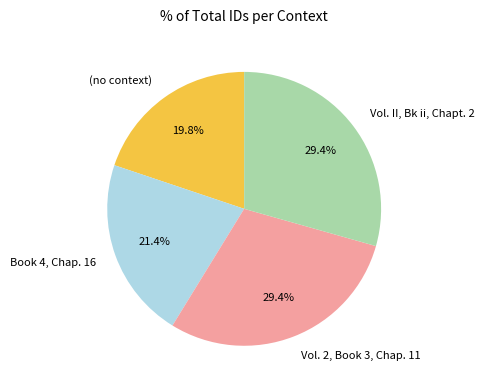

What is the smallest slice in the pie chart?

(no context)